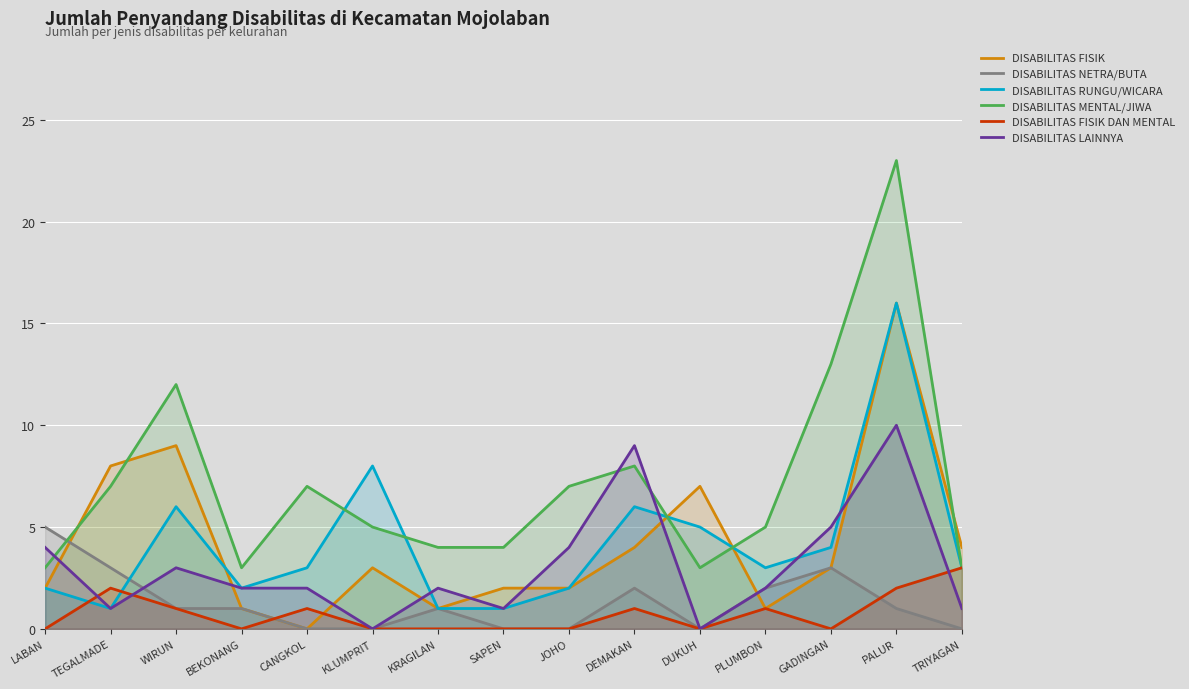

Count the DISABILITAS LAINNYA values in the range 1 to 4.

10